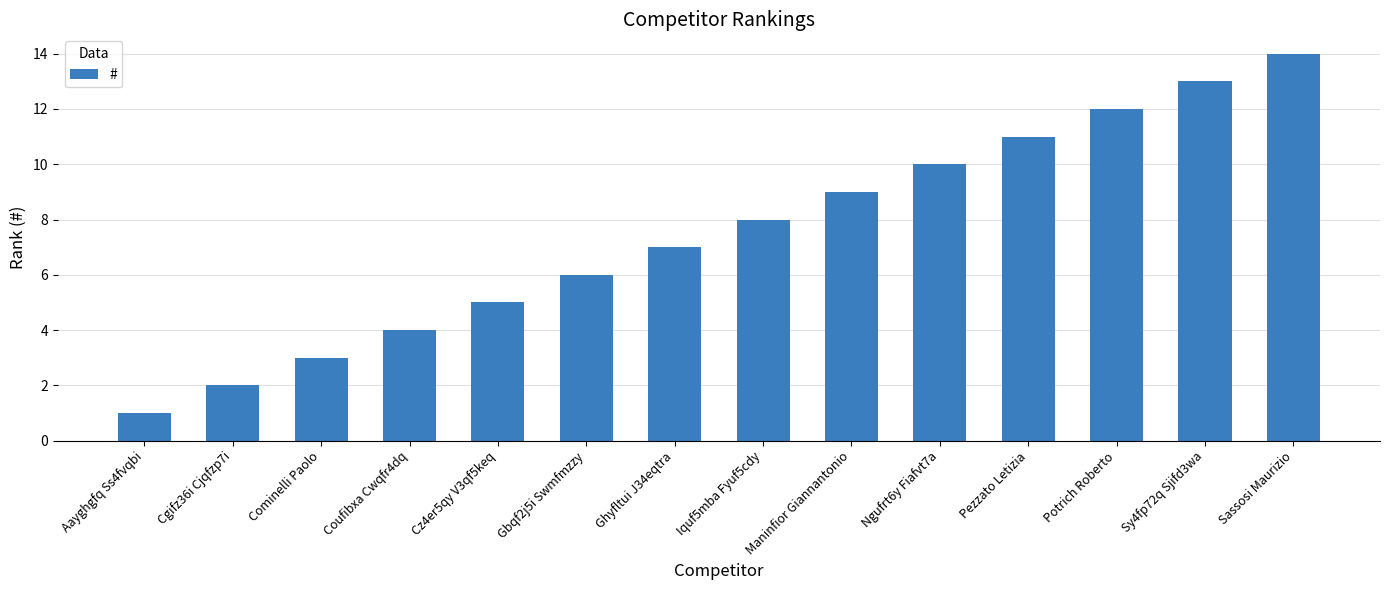

Rank the categories by value from lowest to highest.

Aayghgfq Ss4fvqbi, Cgifz36i Cjqfzp7i, Cominelli Paolo, Coufibxa Cwqfr4dq, Cz4er5qy V3qf5keq, Gbqf2j5i Swmfmzzy, Ghyfltui J34eqtra, Iquf5mba Fyuf5cdy, Maninfior Giannantonio, Ngufrt6y Fiafvt7a, Pezzato Letizia, Potrich Roberto, Sy4fp72q Sjifd3wa, Sassosi Maurizio